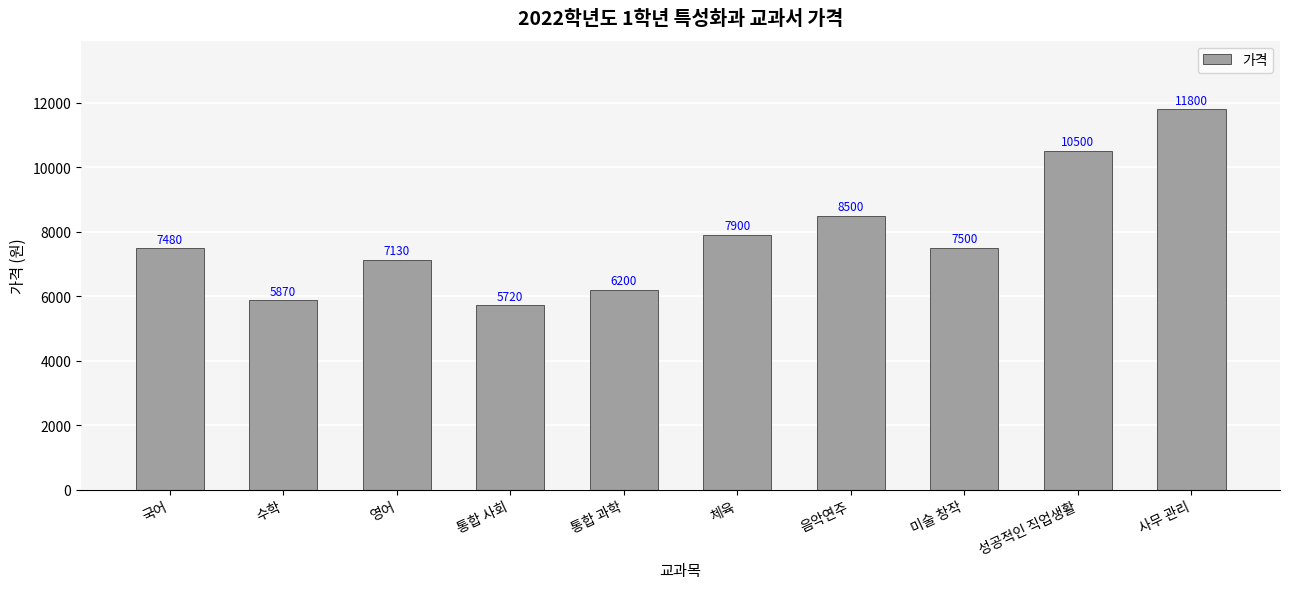

What position from the left is 국어?

1